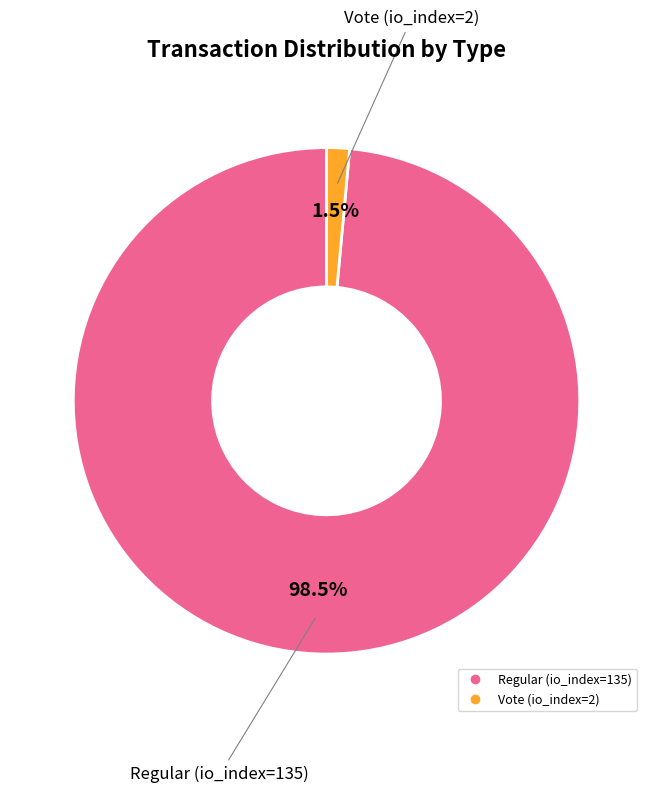

To the nearest percent, what is the average slice percentage?

50%